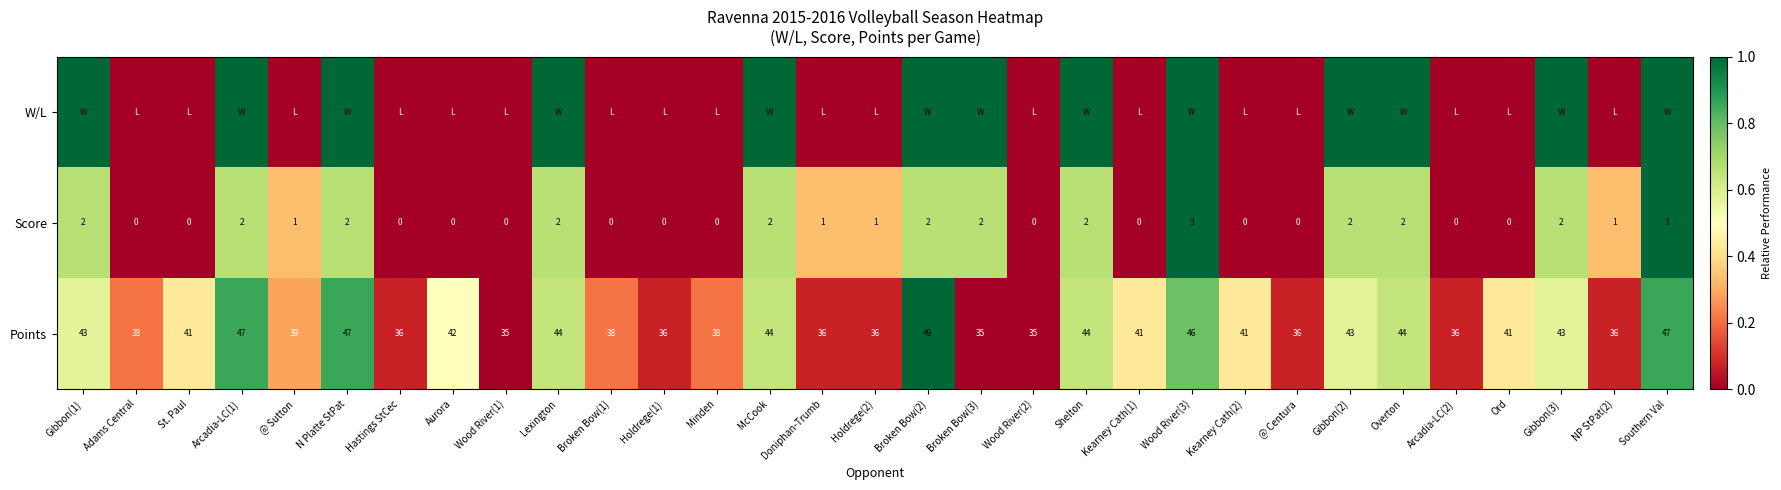

The value of Score at Wood River(2) is 1. True or false?

False